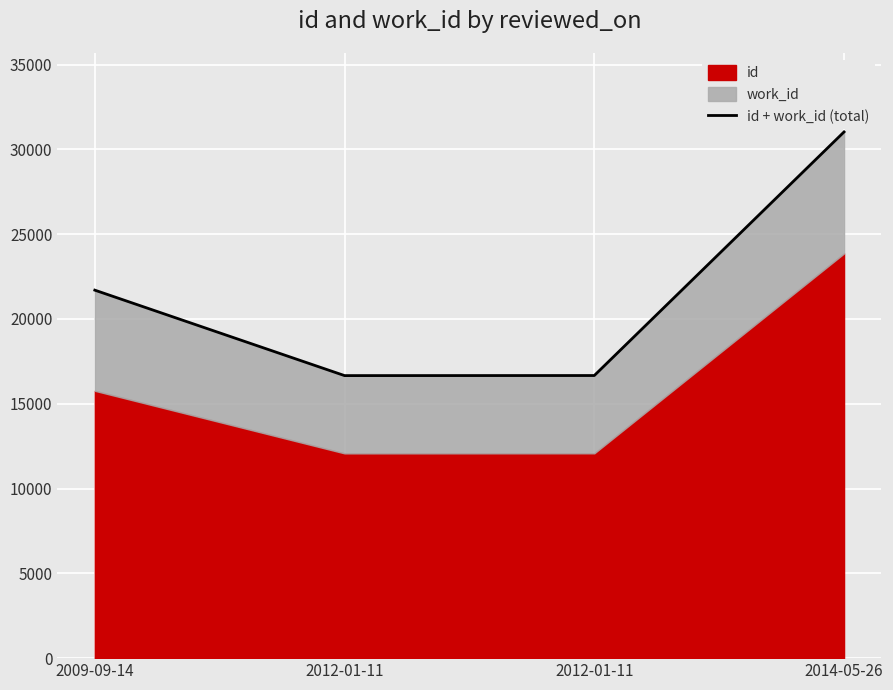

How many interior local valleys (lower than both neighbors) does the data have?

1